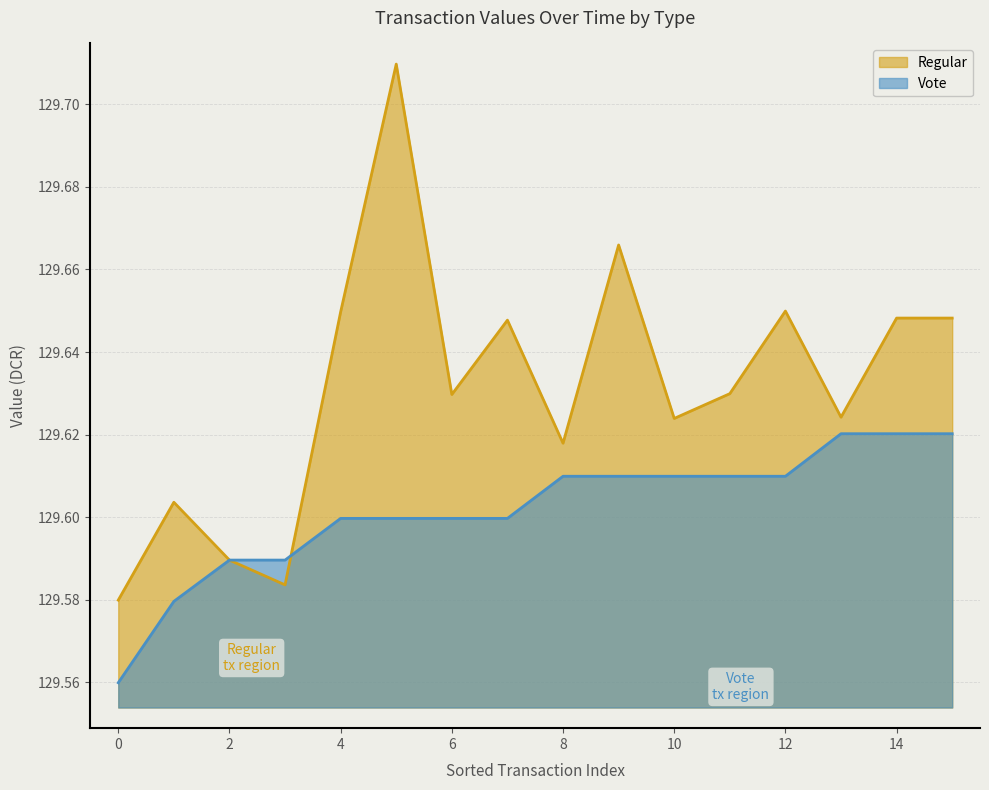

What is the value of the 6th point from the left?

129.6